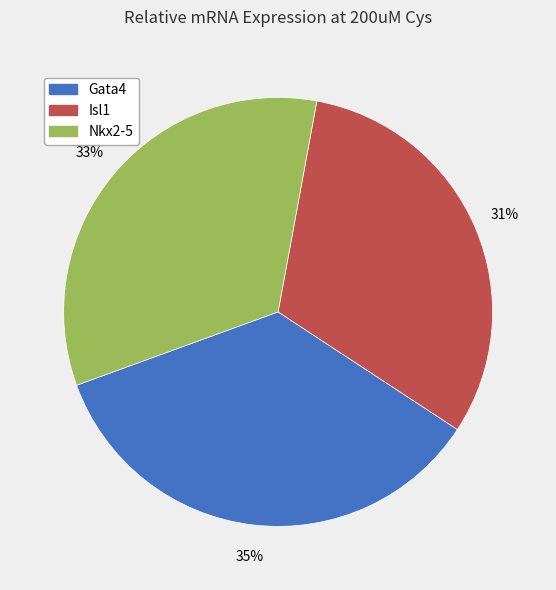

Which has a higher value, Isl1 or Gata4?

Gata4